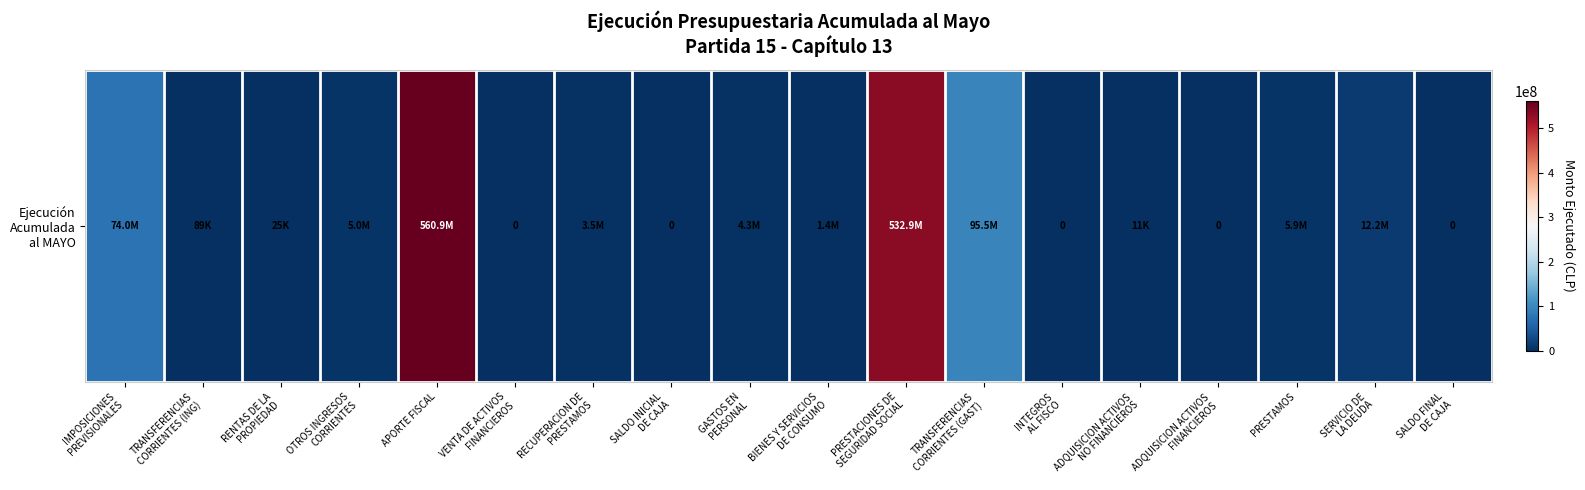

List the labels in order of value, smallest first.

VENTA DE ACTIVOS
FINANCIEROS, SALDO INICIAL
DE CAJA, INTEGROS
AL FISCO, ADQUISICION ACTIVOS
FINANCIEROS, SALDO FINAL
DE CAJA, ADQUISICION ACTIVOS
NO FINANCIEROS, RENTAS DE LA
PROPIEDAD, TRANSFERENCIAS
CORRIENTES (ING), BIENES Y SERVICIOS
DE CONSUMO, RECUPERACION DE
PRESTAMOS, GASTOS EN
PERSONAL, OTROS INGRESOS
CORRIENTES, PRESTAMOS, SERVICIO DE
LA DEUDA, IMPOSICIONES
PREVISIONALES, TRANSFERENCIAS
CORRIENTES (GAST), PRESTACIONES DE
SEGURIDAD SOCIAL, APORTE FISCAL